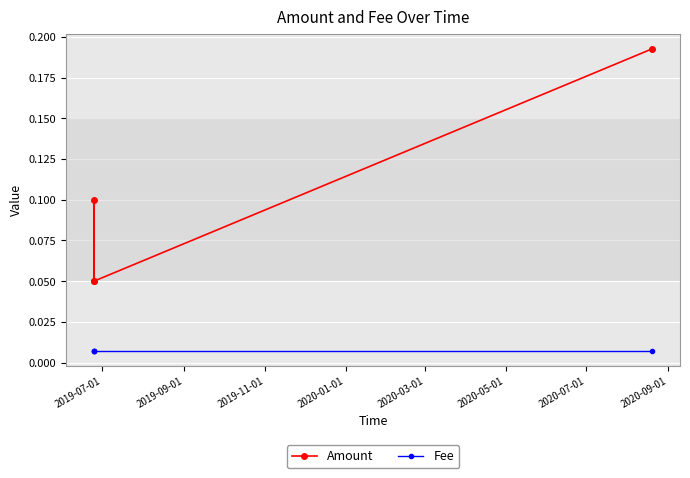

True or false: Fee and Amount cross at least once.

False